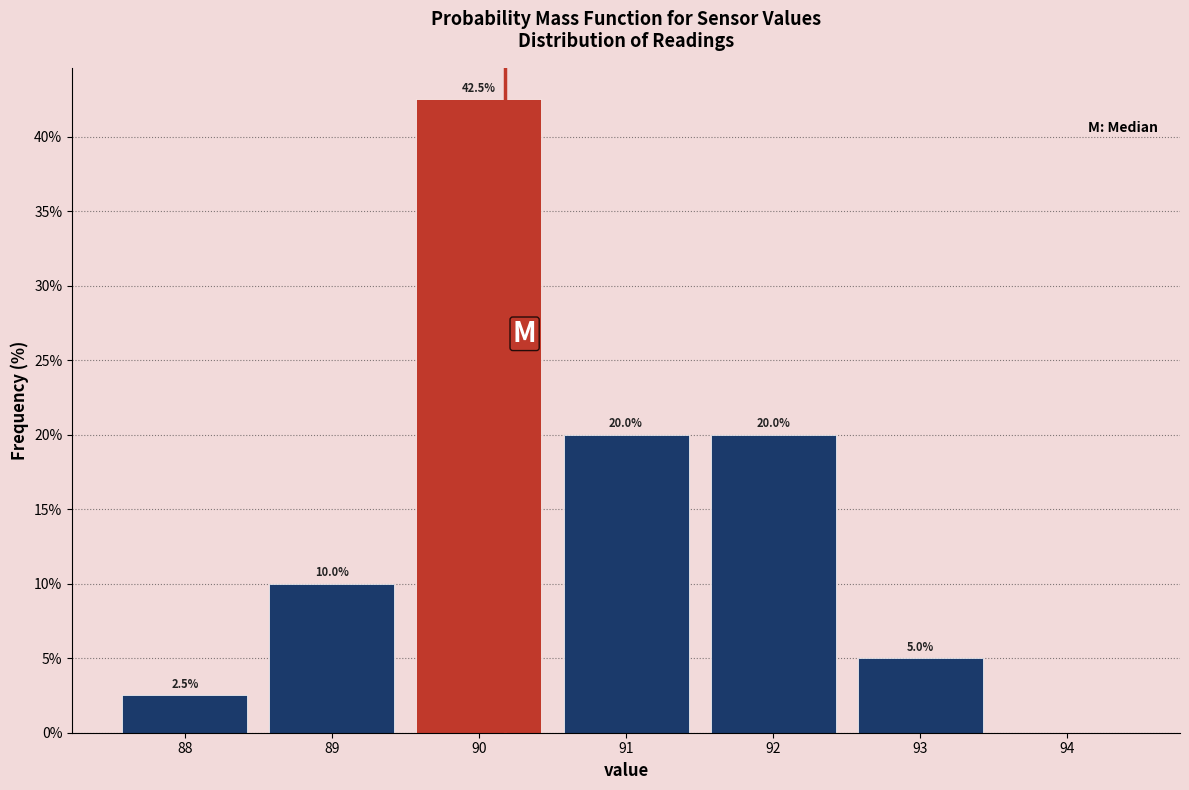

Which range on the x-axis has the tallest bar?

89.5 to 90.5